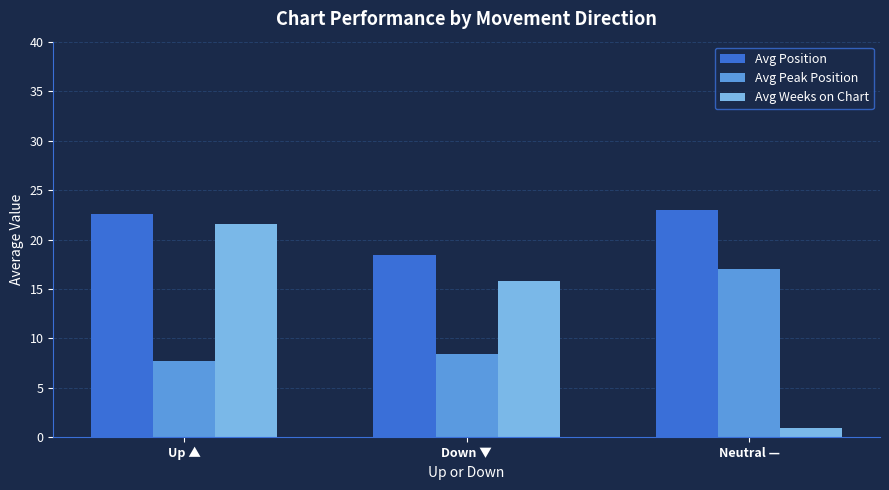

Reading left to right, list all the values displayed in this chart.

Avg Position: 22.6	18.4	23.0
Avg Peak Position: 7.7	8.4	17.0
Avg Weeks on Chart: 21.6	15.8	1.0